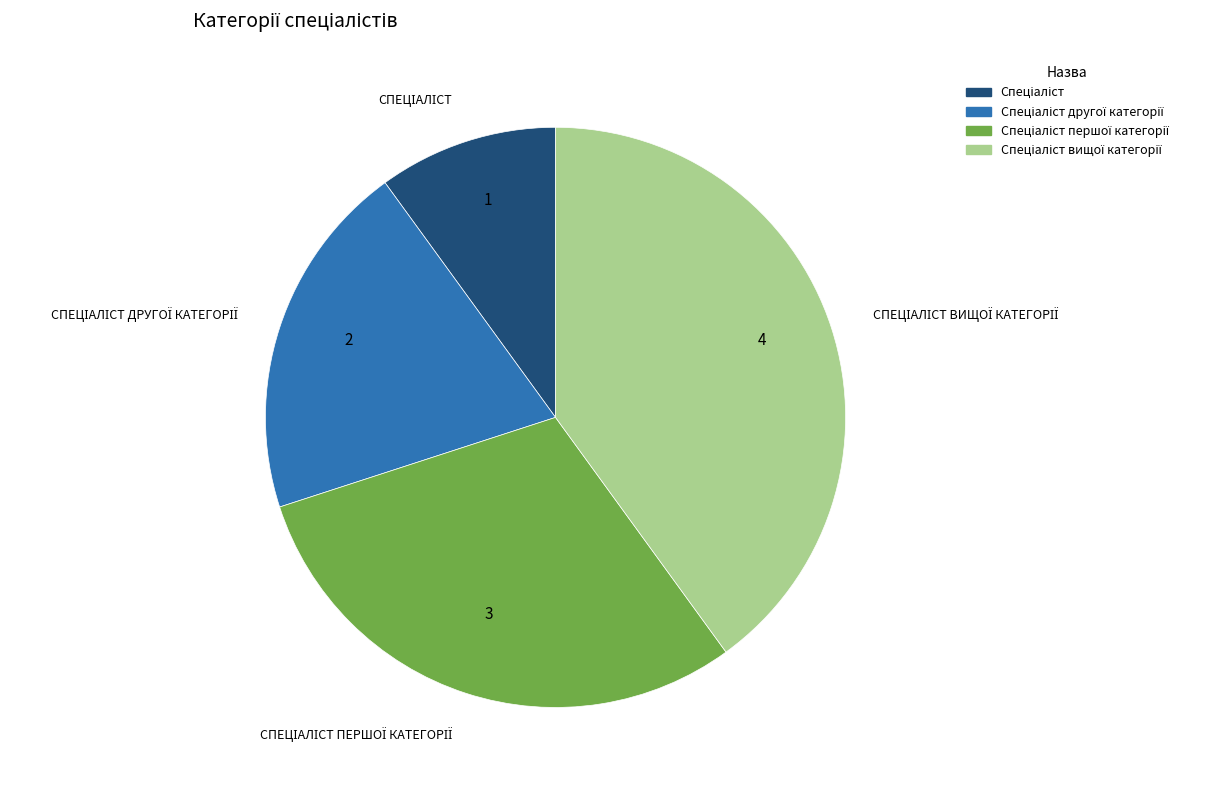

Does any single category account for the majority?

No